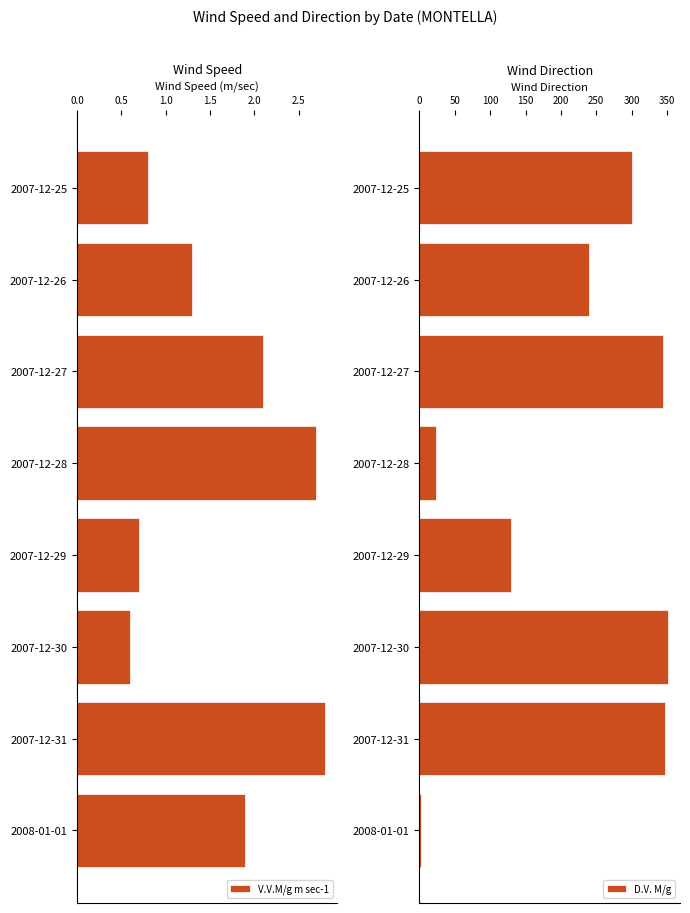

Count the number of categories in the chart.

8